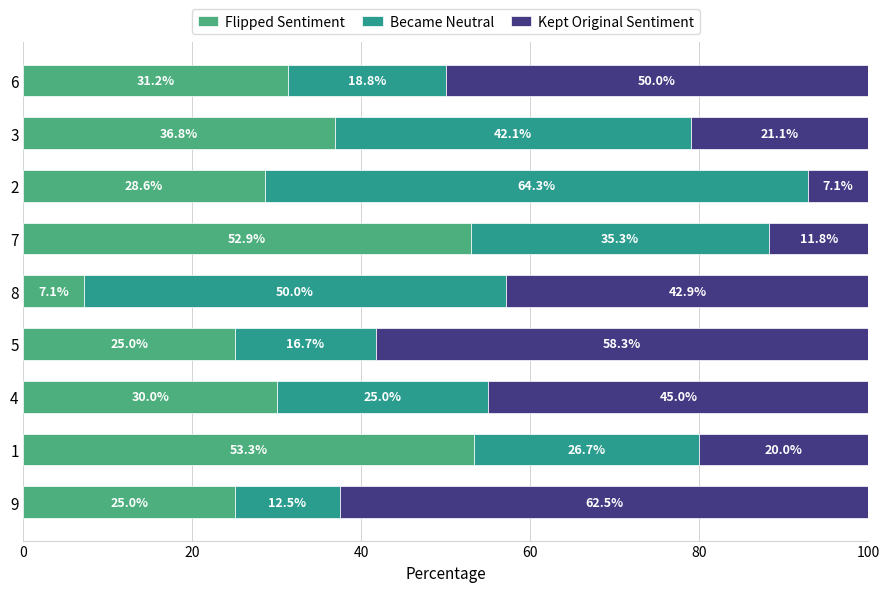

What is the total value across all series at 7?

100.0